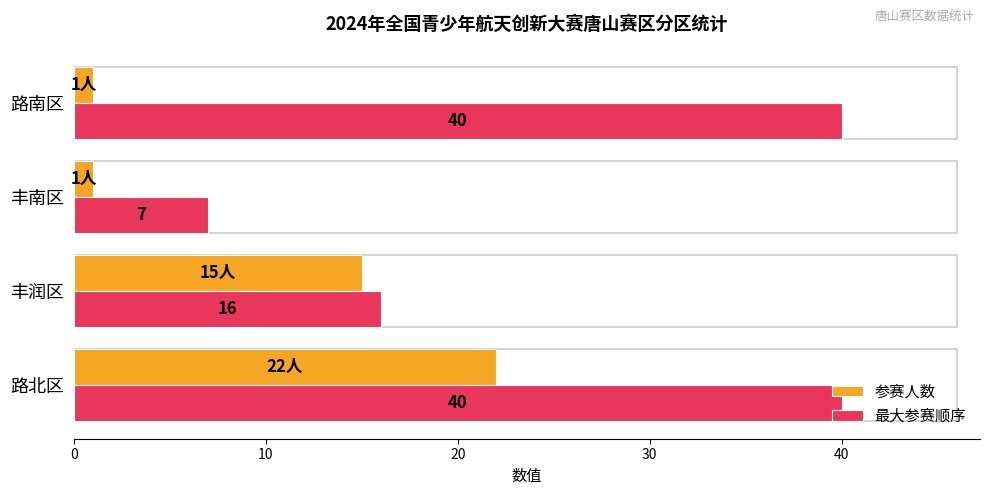

Which series changed the most between 丰润区 and 路南区?

最大参赛顺序